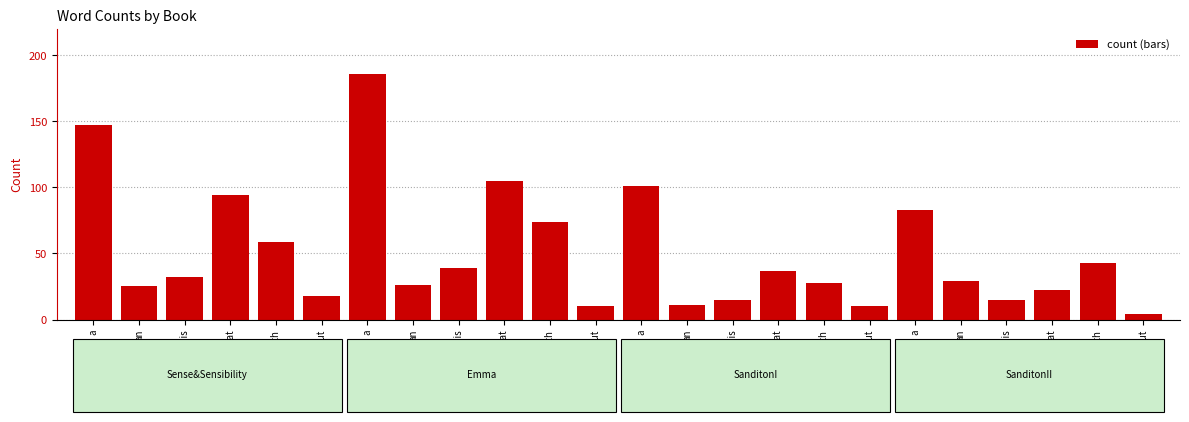

What is the sum of the without values at Sense&Sensibility and SanditonII?

22